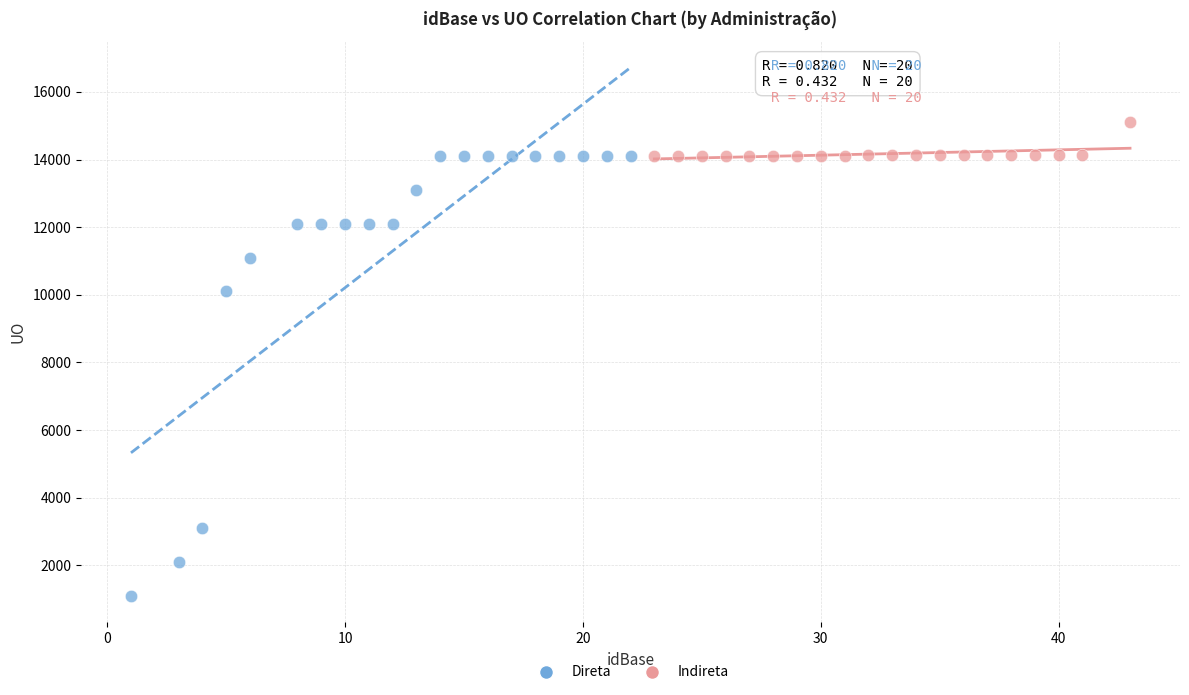

Which series has the largest Y range (max minus min)?

Direta